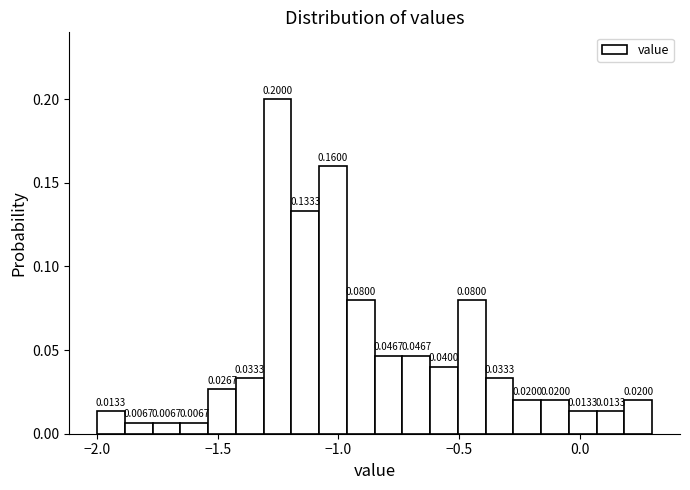

Read against the x-axis, roughly where is the centre of the tallest bar?

-1.25